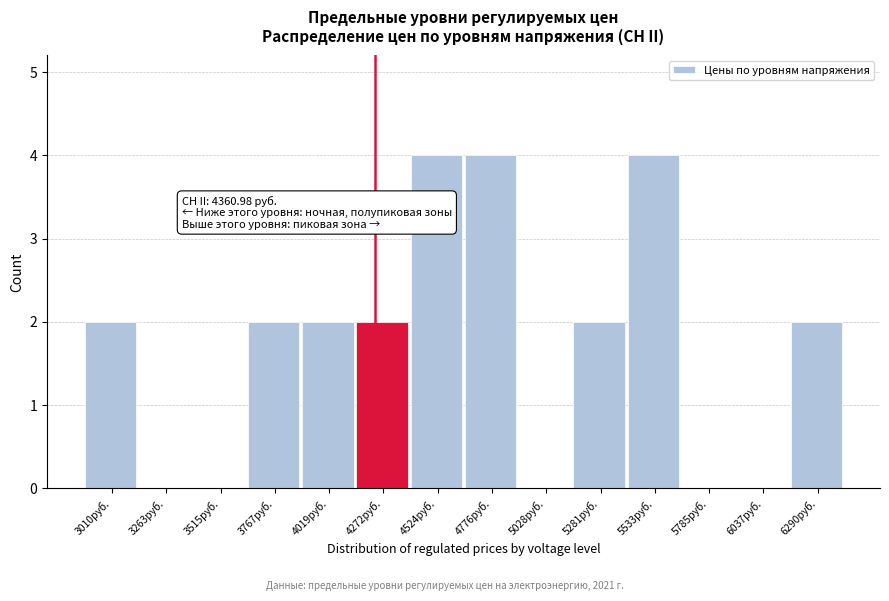

Reading left to right, extract all data points from this chart.

3010руб.=2	3263руб.=0	3515руб.=0	3767руб.=2	4019руб.=2	4272руб.=2	4524руб.=4	4776руб.=4	5028руб.=0	5281руб.=2	5533руб.=4	5785руб.=0	6037руб.=0	6290руб.=2